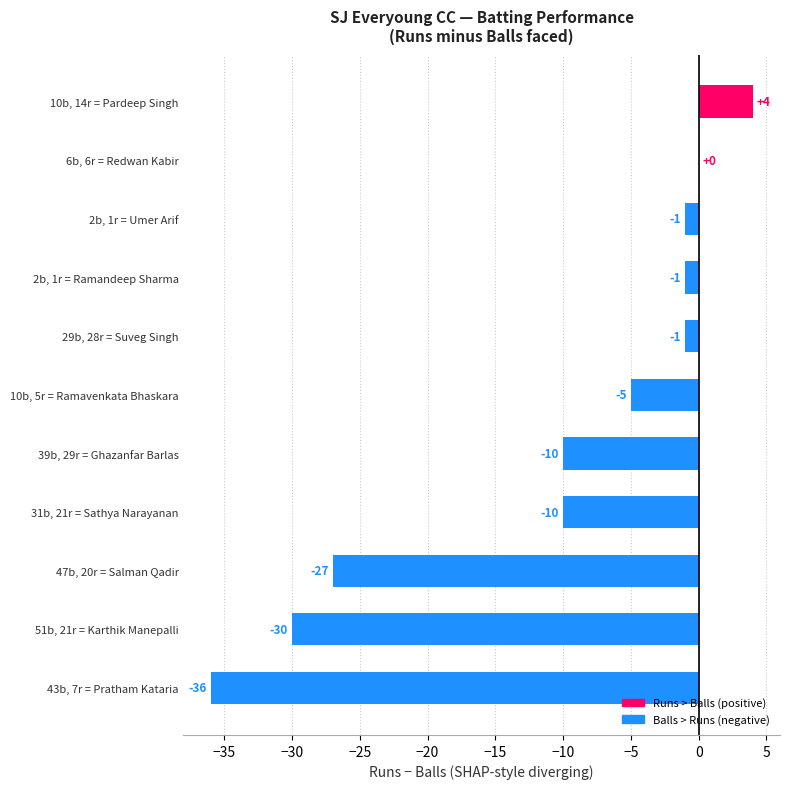

Which category has the highest value across all series?

10b, 14r = Pardeep Singh